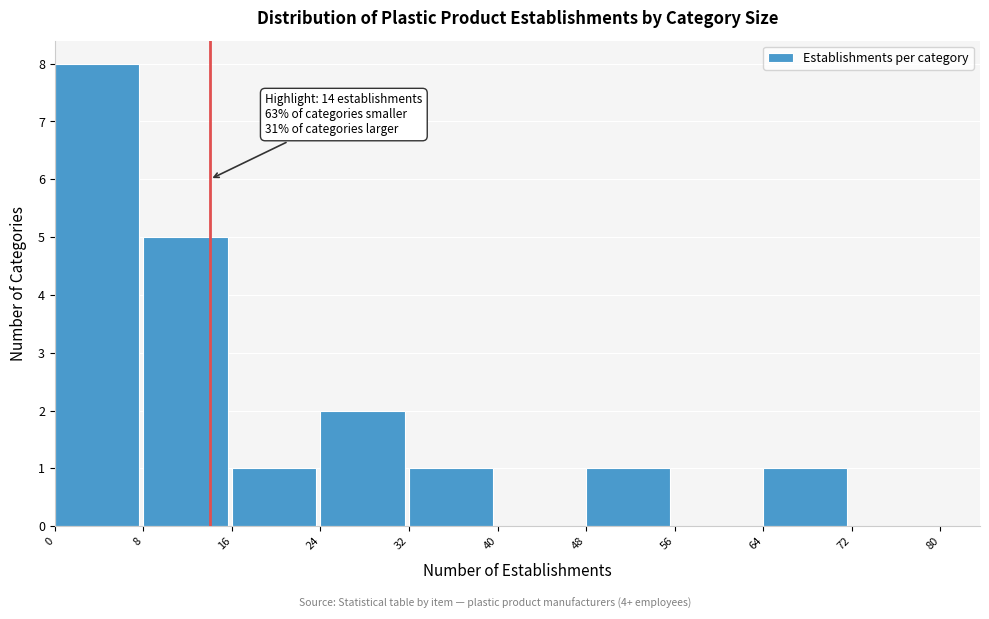

Which range on the x-axis has the tallest bar?

0 to 8